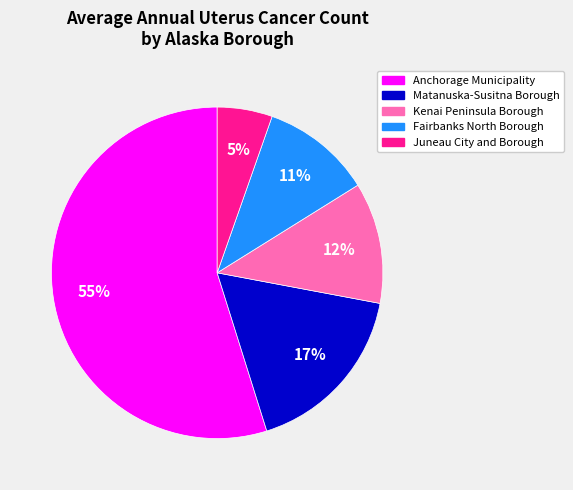

Is there a majority slice in this chart?

Yes